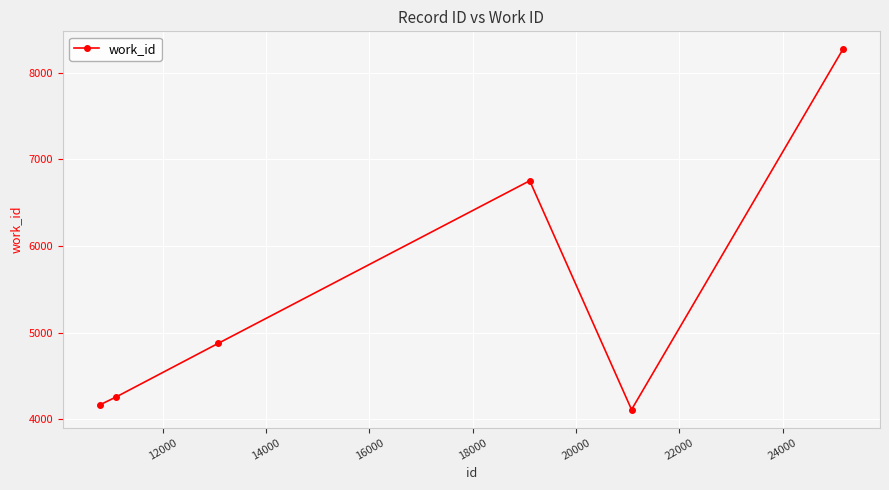

How many interior local peaks (higher than both neighbors) does the data have?

1